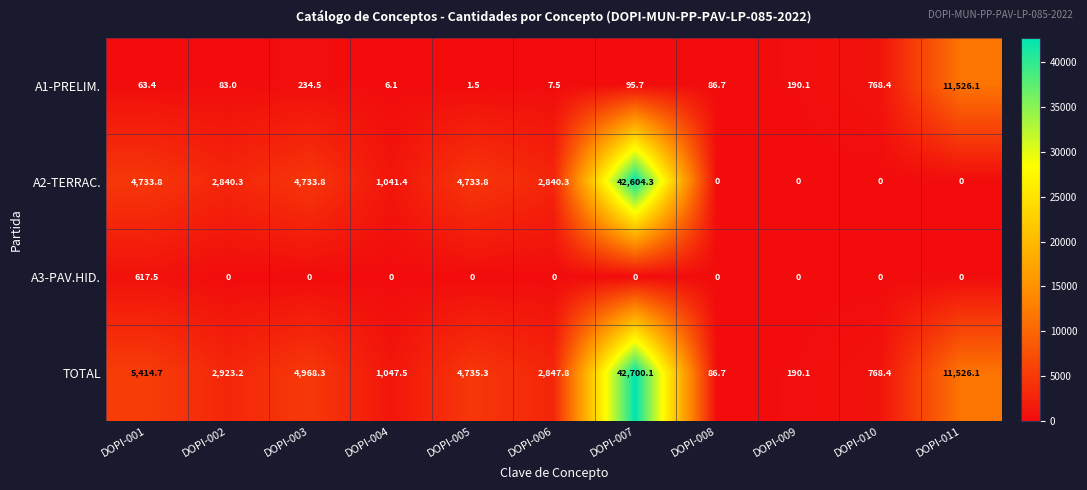

Between DOPI-004 and DOPI-010, which series saw the biggest shift?

A2-TERRAC.